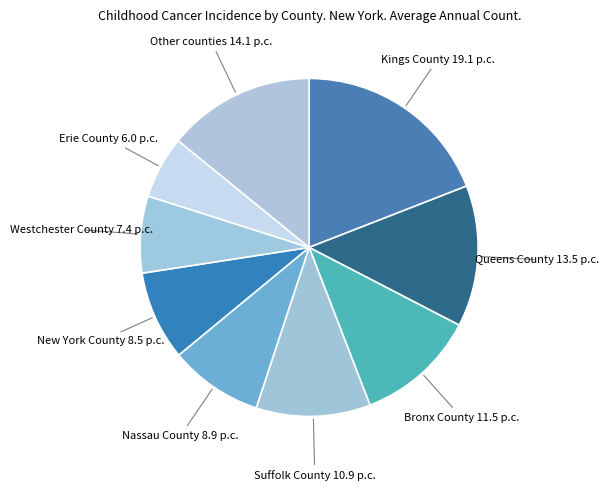

Is Westchester County the majority of the pie?

No